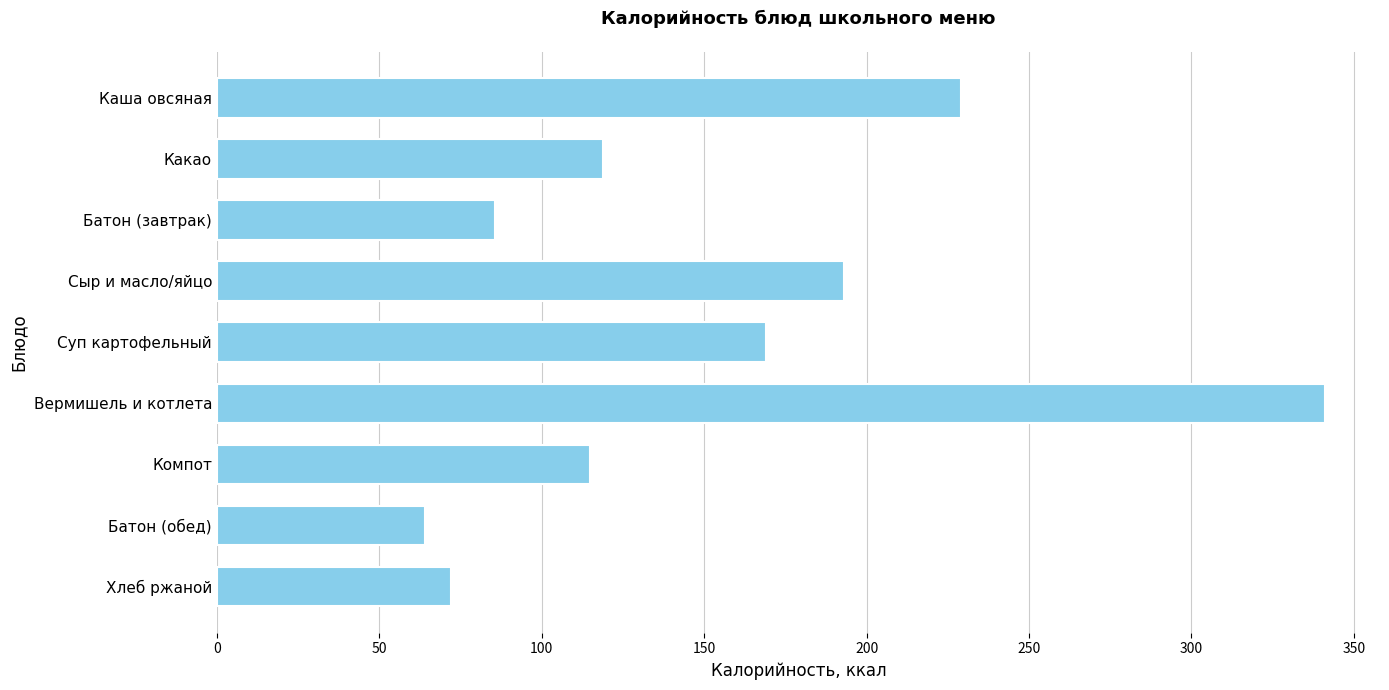

What is the difference between the maximum and minimum values?

277.0